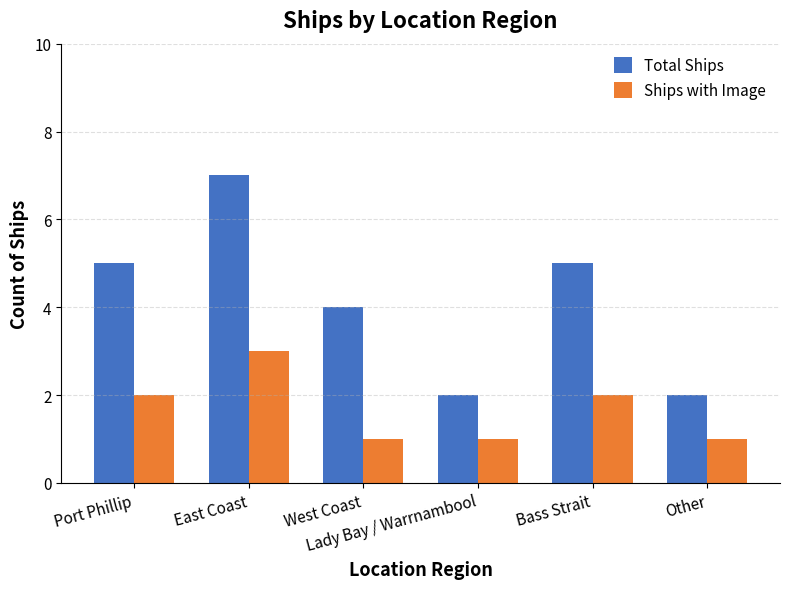

Between Lady Bay / Warrnambool and Bass Strait, which series saw the biggest shift?

Total Ships